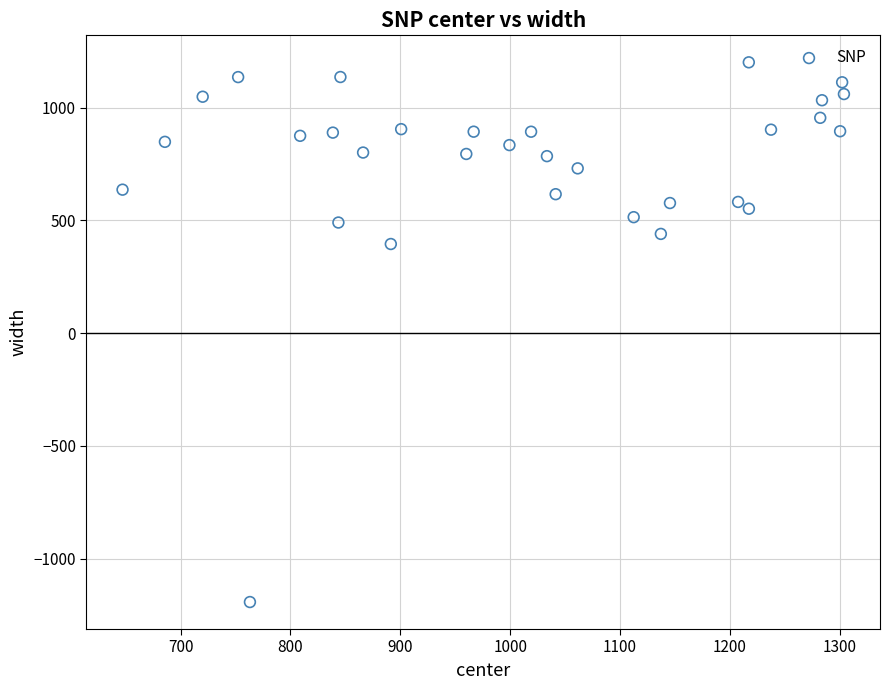

What is the range of X values (max minus min)?

656.6